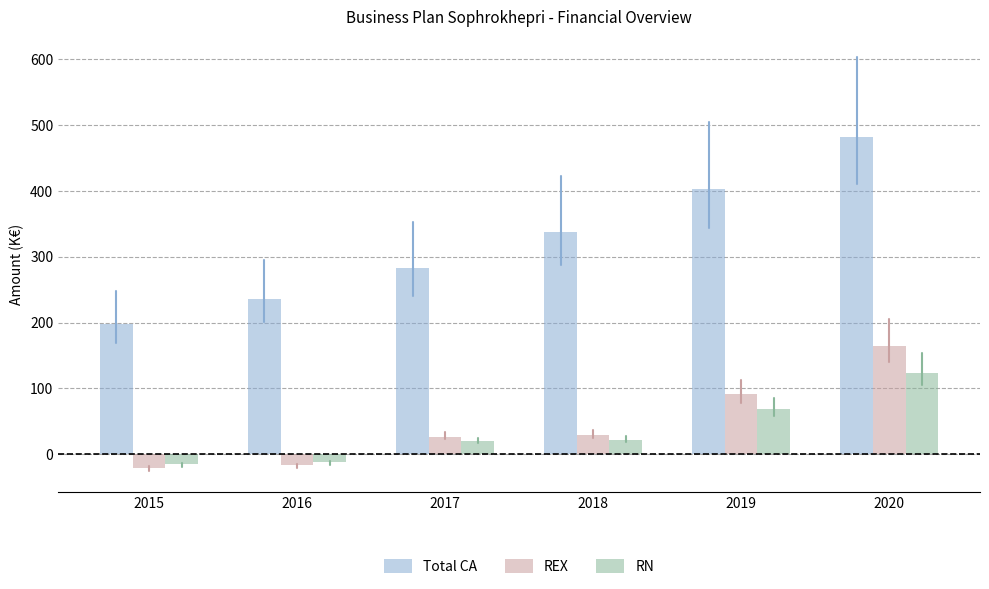

The value of REX at 2017 is 26.7. True or false?

True